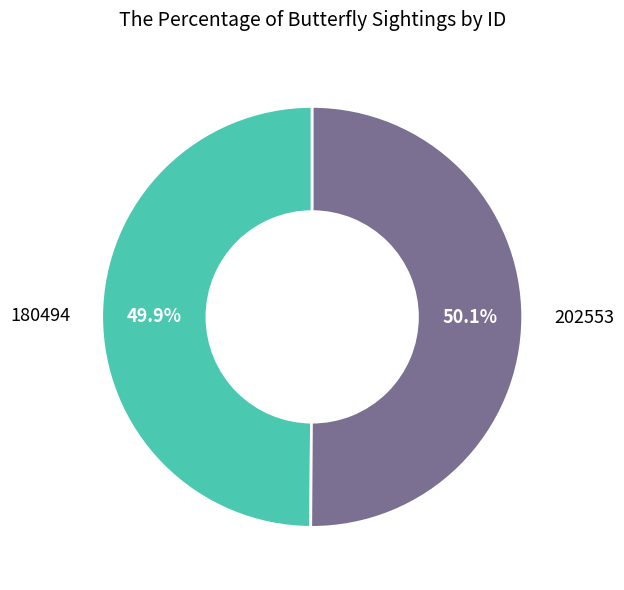

Is it true that 180494 is 58% of the pie?

False